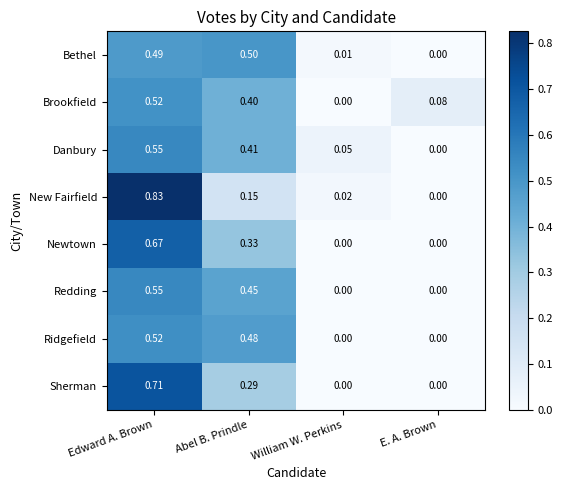

At which label is Danbury closest to 0?

E. A. Brown